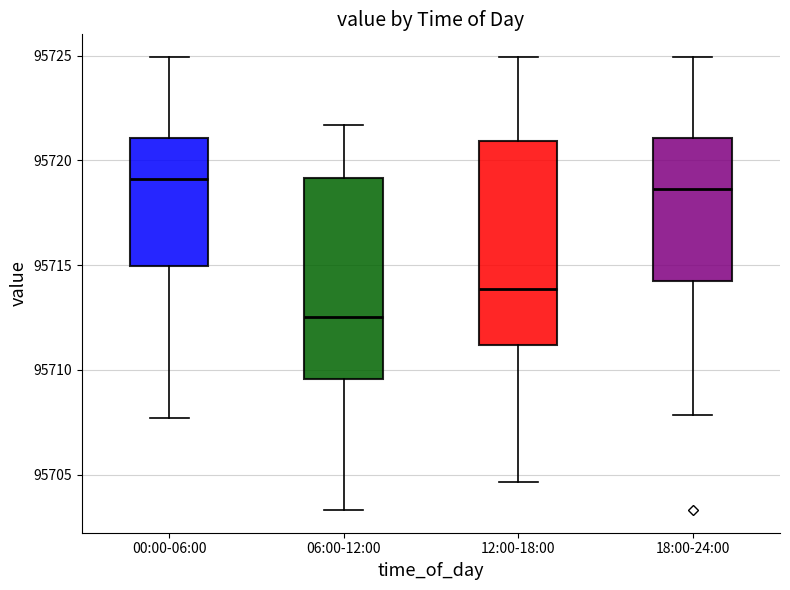

Where does the lower whisker of the box for 12:00-18:00 end on the y-axis? The values are not printed on the chart, so give them approximately, as read against the axis.

95704.5